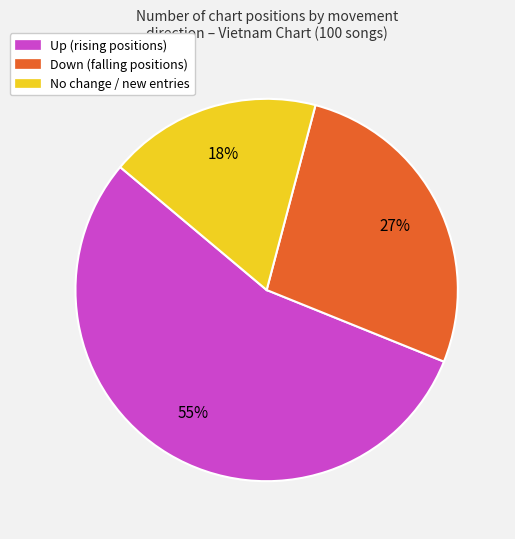

To the nearest percent, what is the average slice percentage?

33%